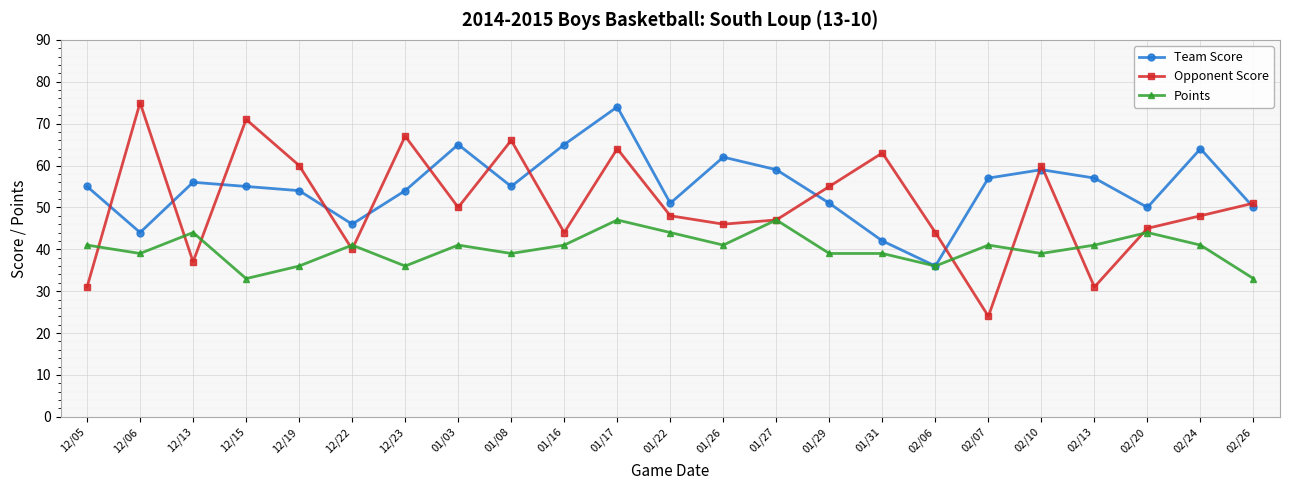

Count the Points values in the range 39 to 41.

13